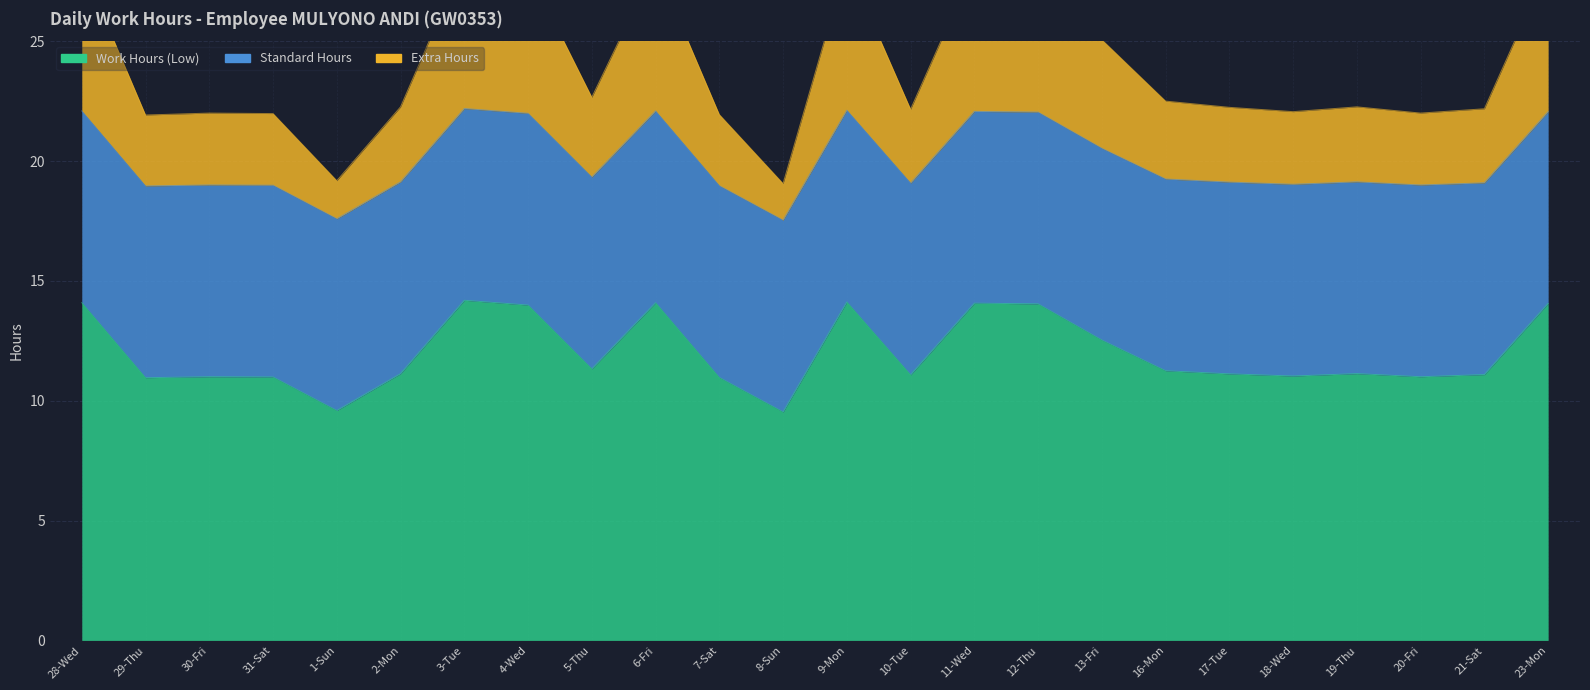

What is the label of the 24th point from the left?

23-Mon